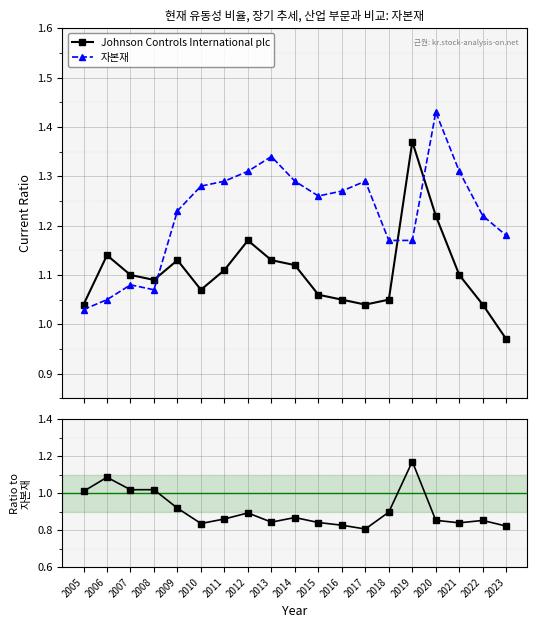

What is the maximum value for Johnson Controls International plc?

1.4